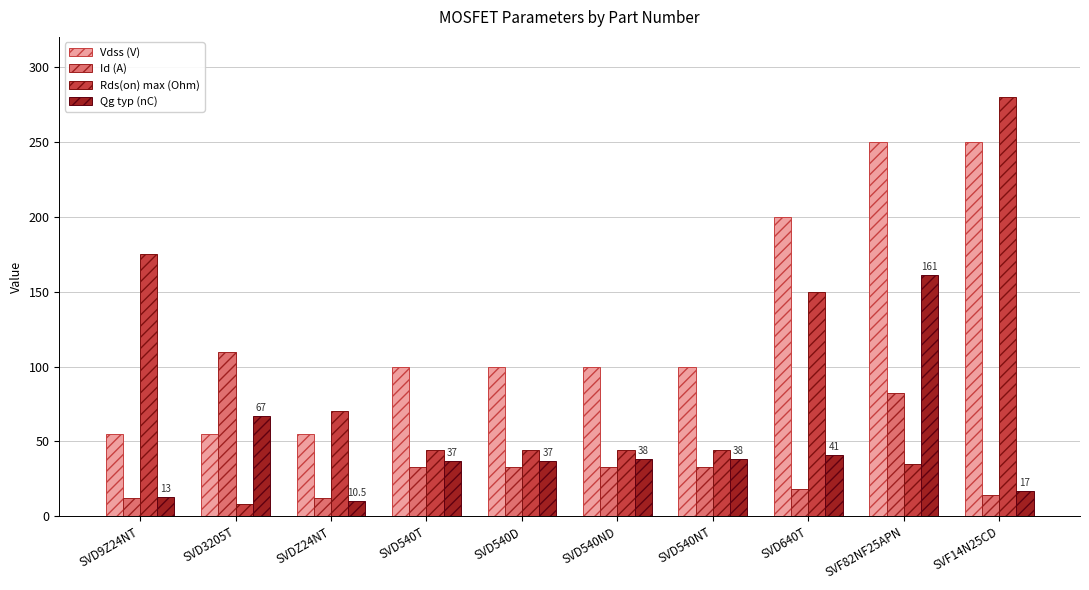

What is the maximum value for Vdss (V)?

250.0